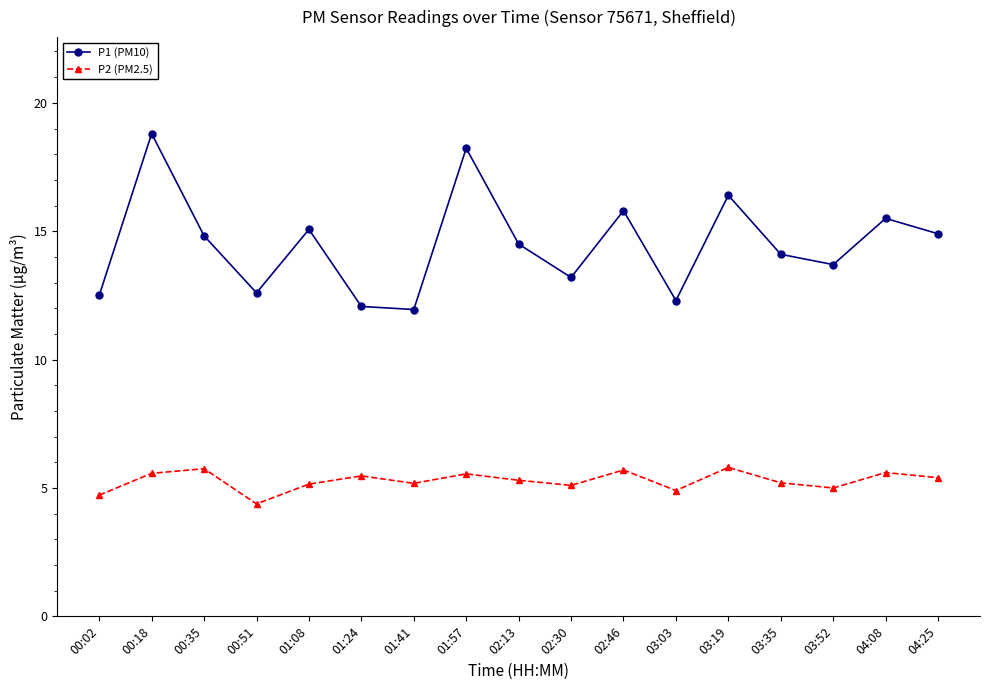

What is the minimum value shown in the chart?

4.4